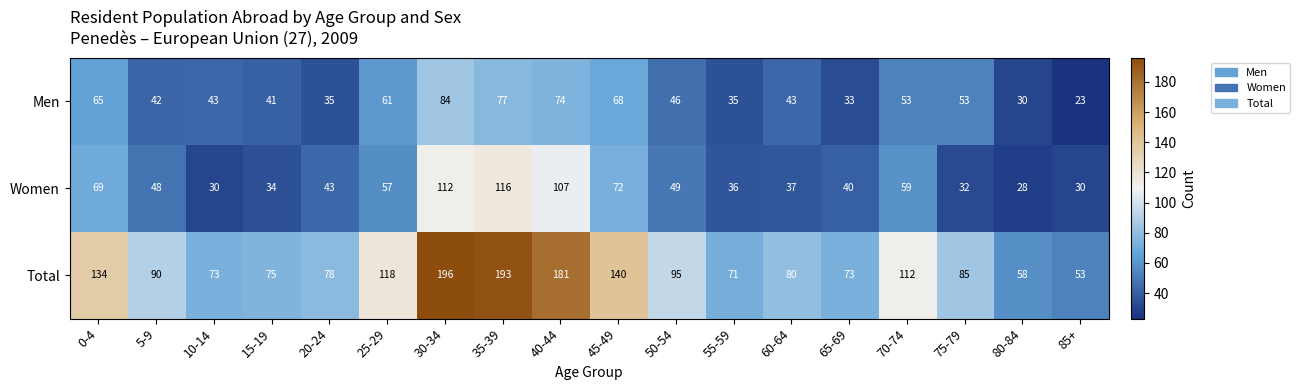

Rank the series at 50-54 from highest to lowest value.

Total, Women, Men